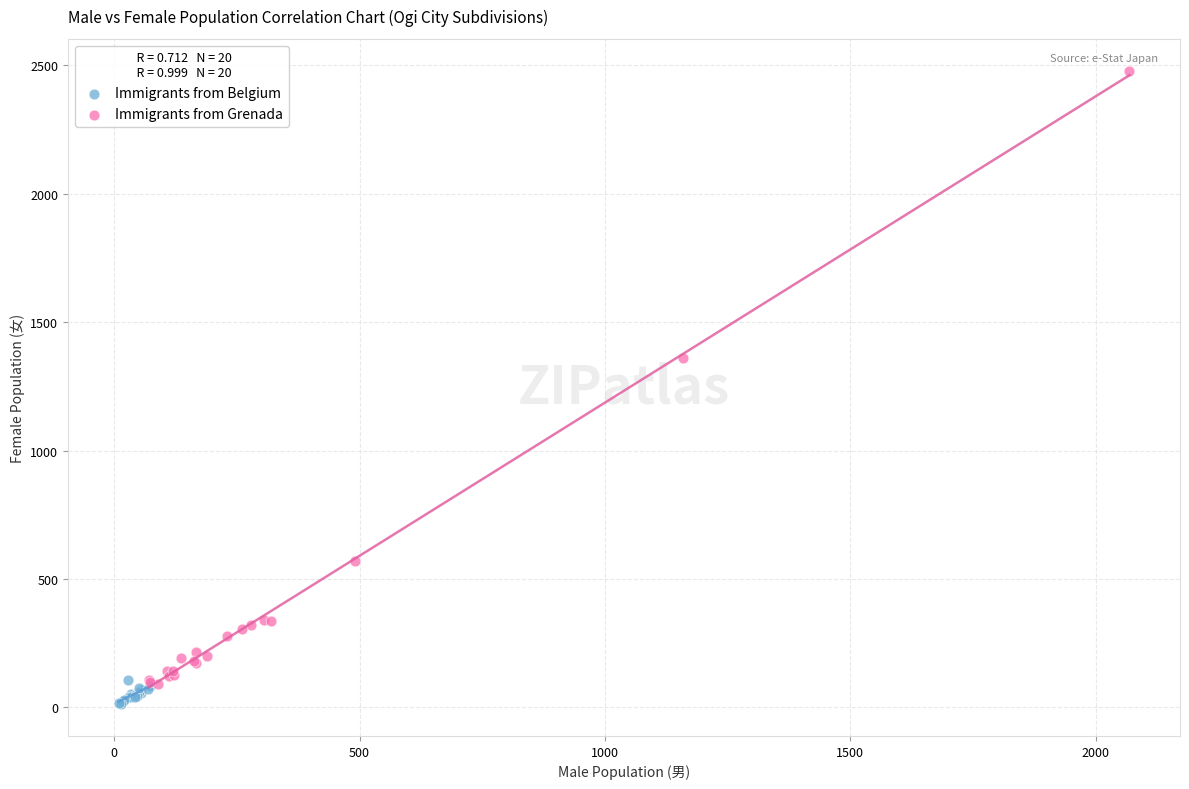

Which series contains the lowest Y value?

Immigrants from Belgium